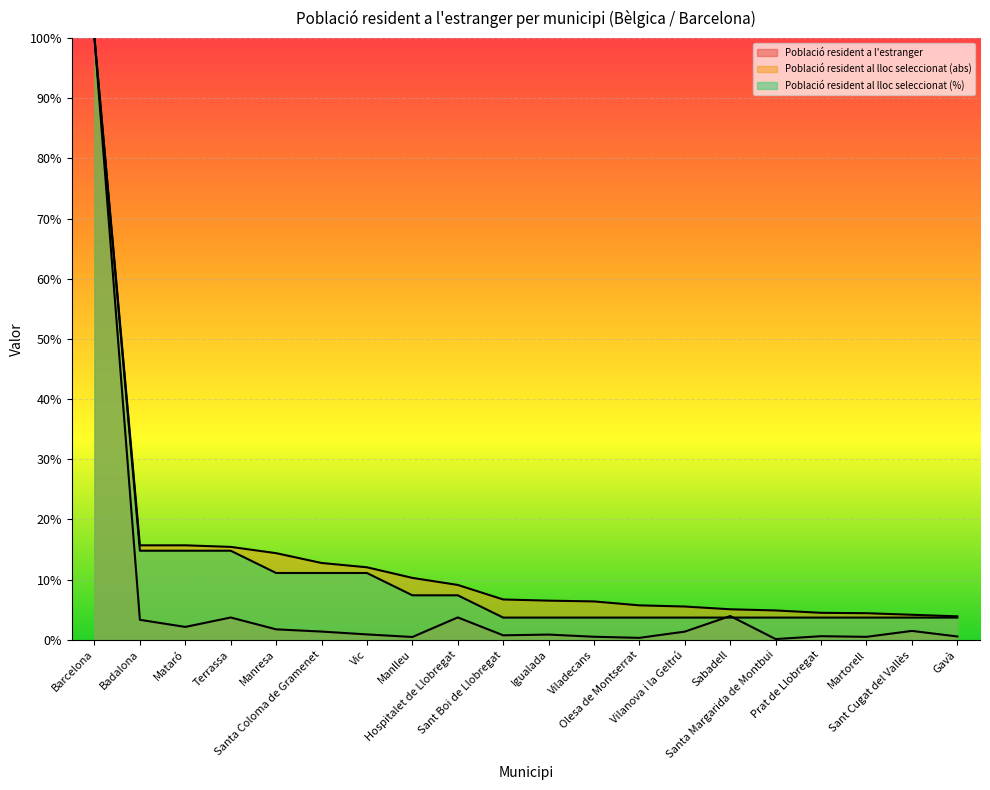

What is the total value across all series at Gavà?

8.2